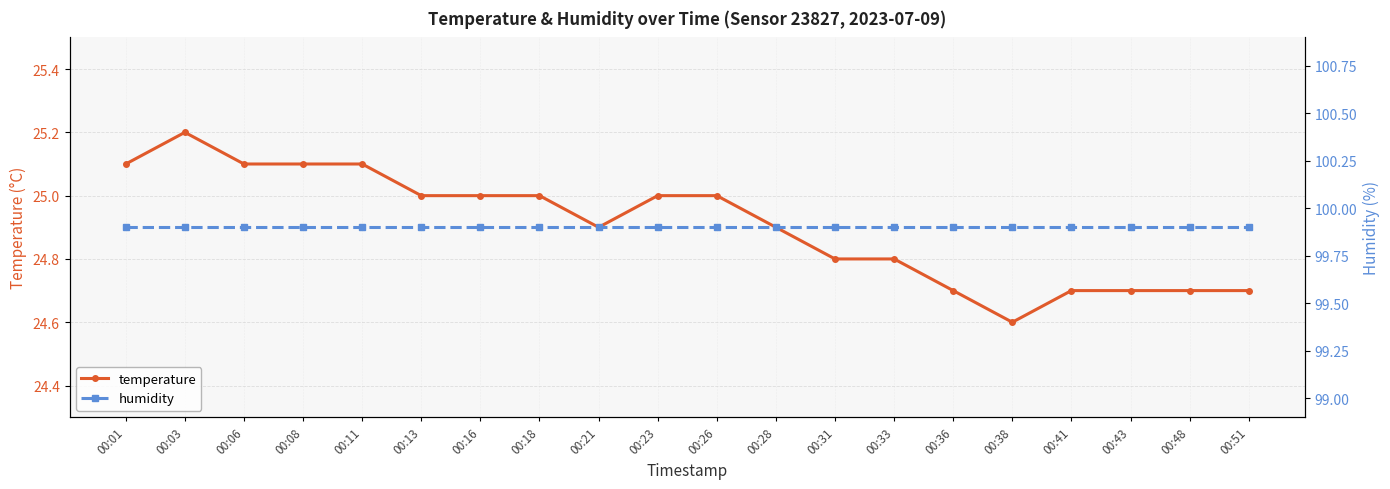

What is the value of the temperature point at the 10th from the left?

25.0